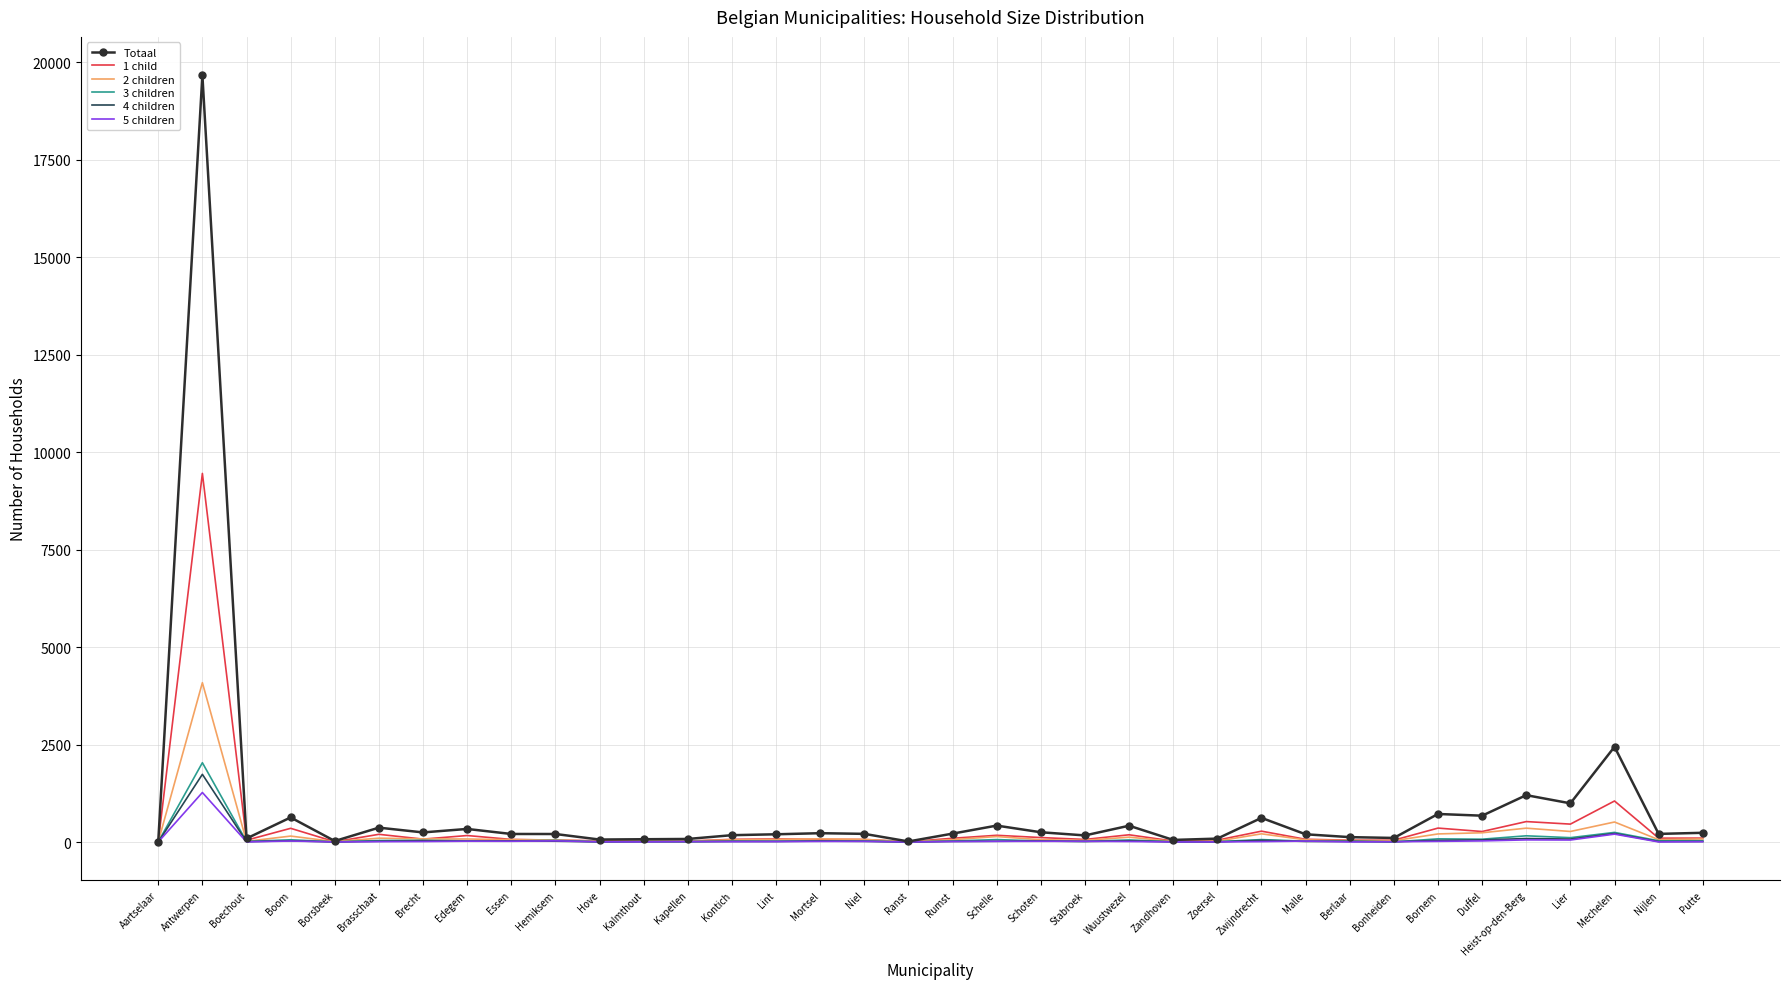

True or false: 3 children has more than 0 points higher than both neighbors.

True